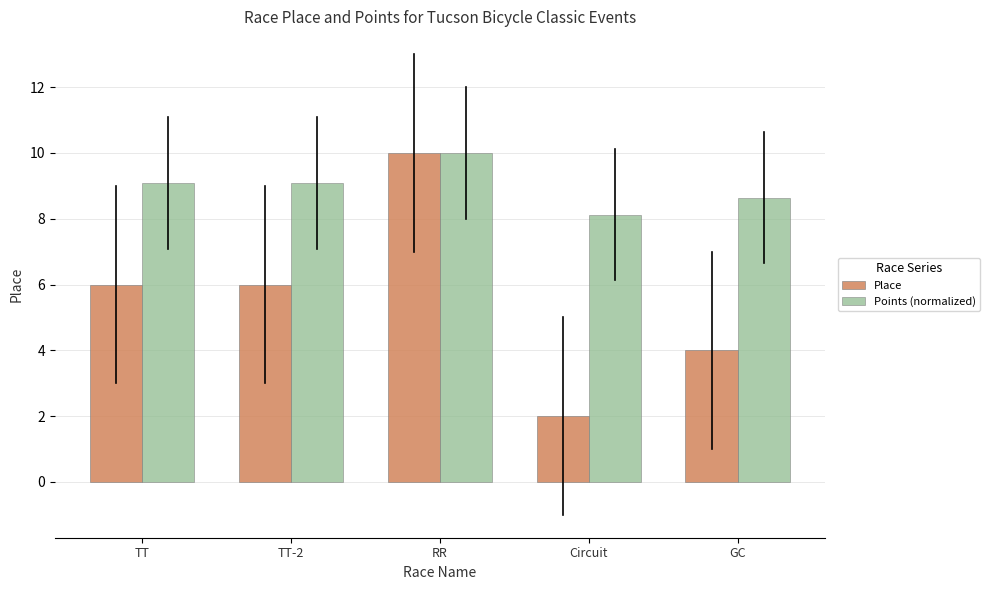

Reading left to right, list all the values displayed in this chart.

Place: 6.0	6.0	10.0	2.0	4.0
Points (normalized): 9.1	9.1	10.0	8.1	8.6